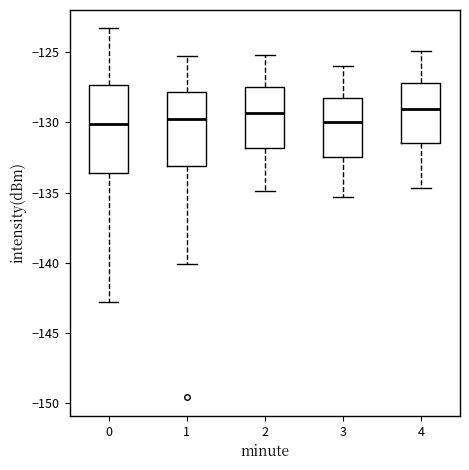

Which box is the tallest, from its lower edge to its upper edge?

0